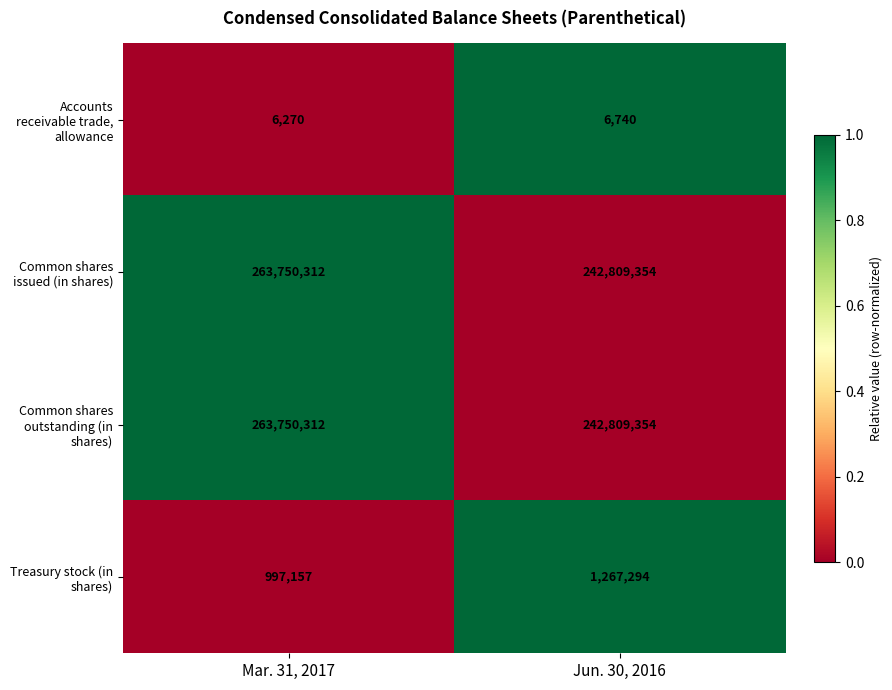

What is the sum of the Common shares issued (in shares) values at Mar. 31, 2017 and Jun. 30, 2016?

506559666